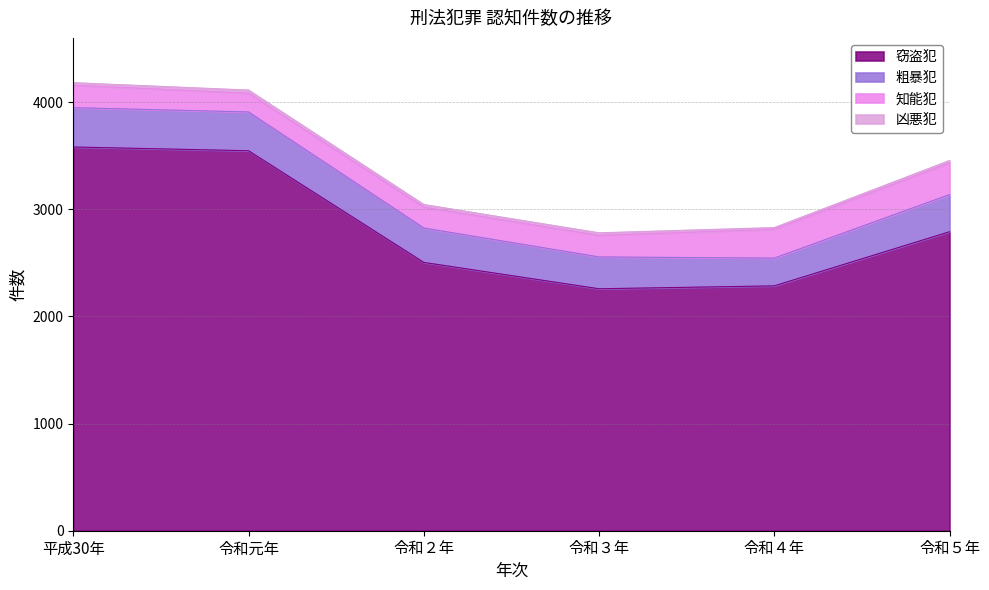

How many values in the 凶悪犯 series are below 24?

2